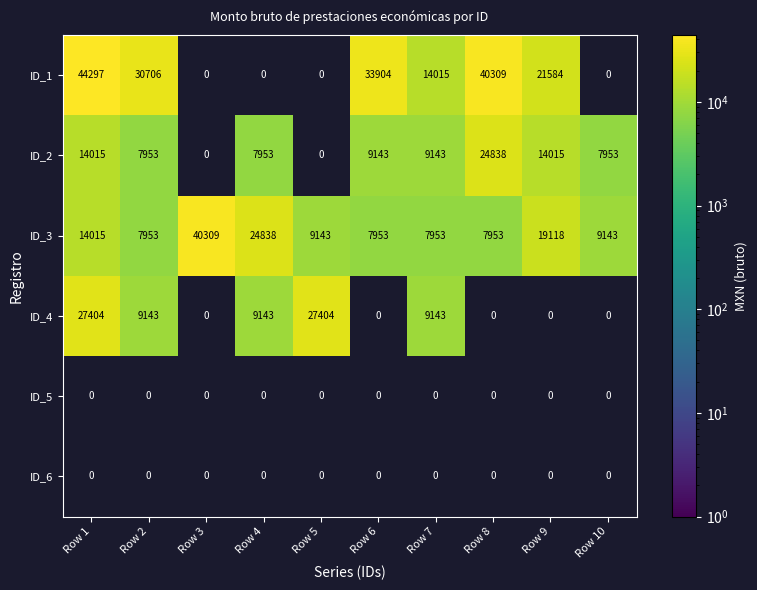

Is it true that ID_2 equals 7953 at Row 2?

True